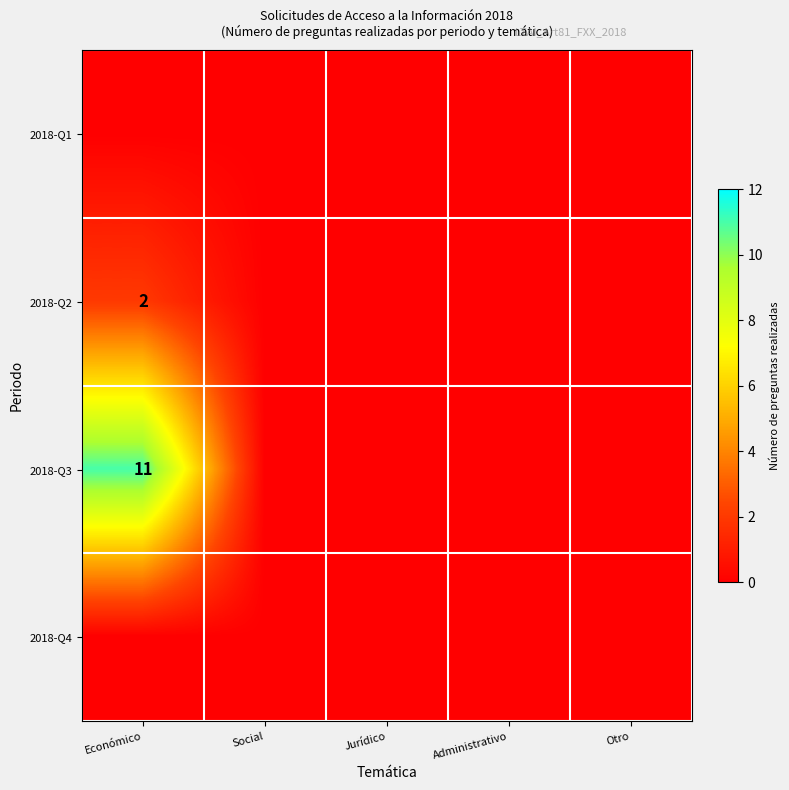

Is it true that 2018-Q2 equals 2 at Económico?

True